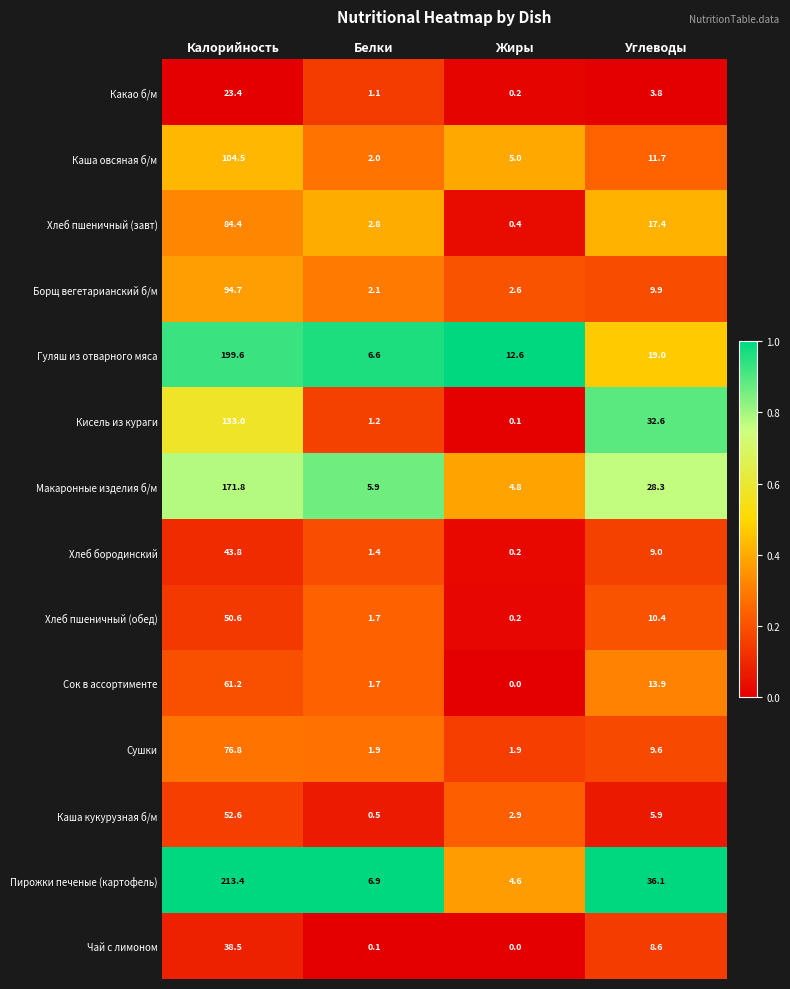

Between Белки and Углеводы, which series saw the biggest shift?

Кисель из кураги